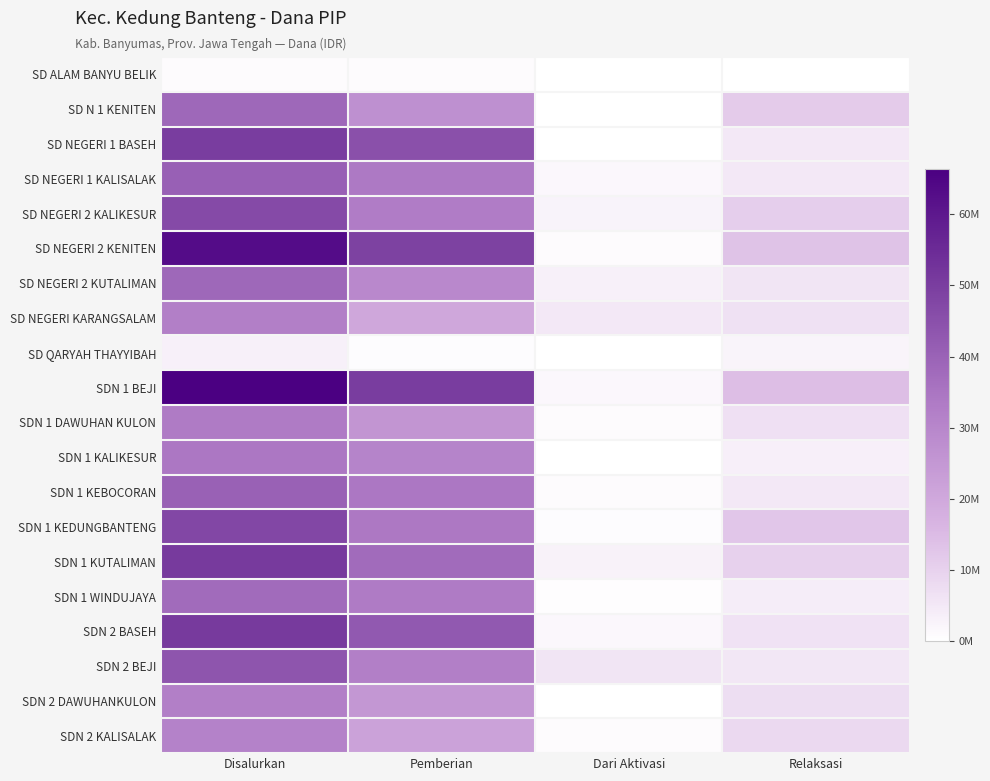

What is the total value across all series at Pemberian?

607275000